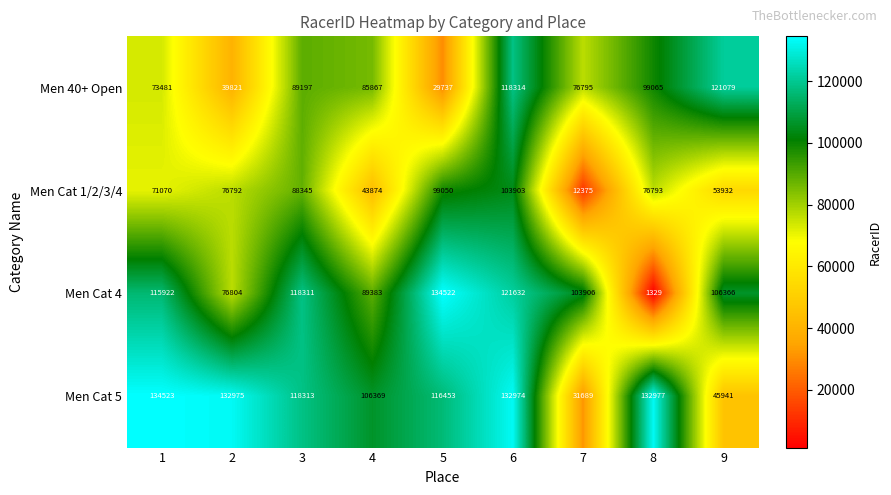

Which series changed the most between 3 and 4?

Men Cat 1/2/3/4